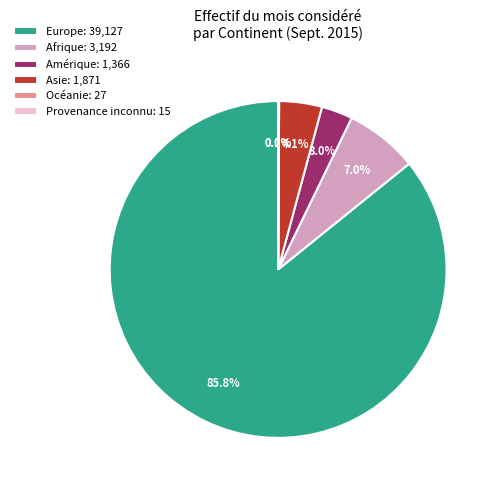

Does any single category account for the majority?

Yes